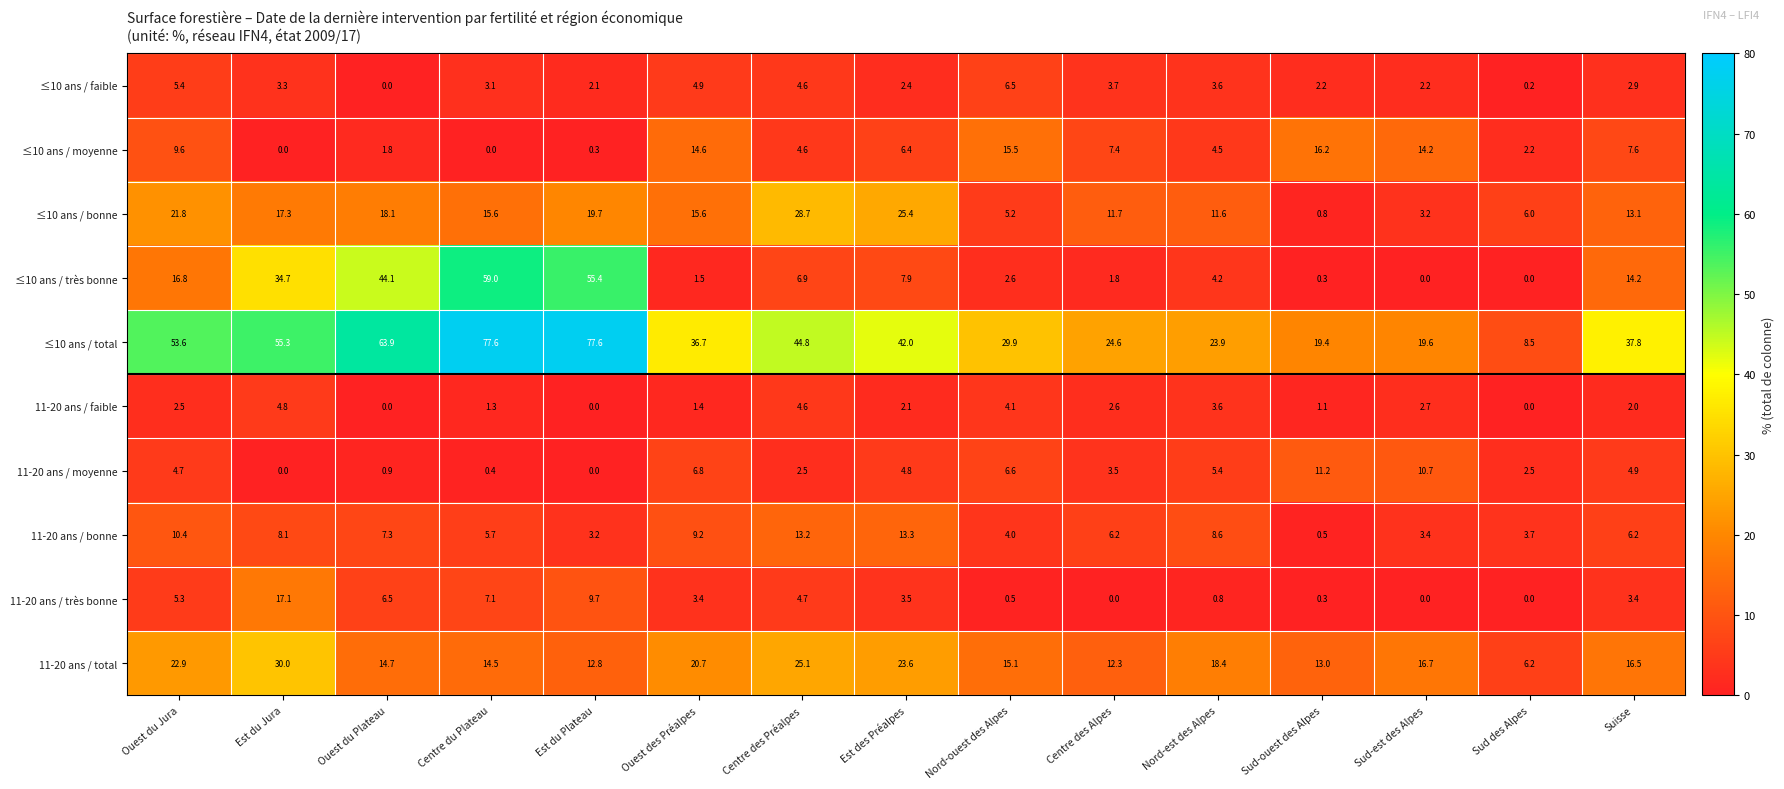

Is the value of ≤10 ans / moyenne at Centre du Plateau greater than the value of 11-20 ans / bonne at Centre des Préalpes?

No